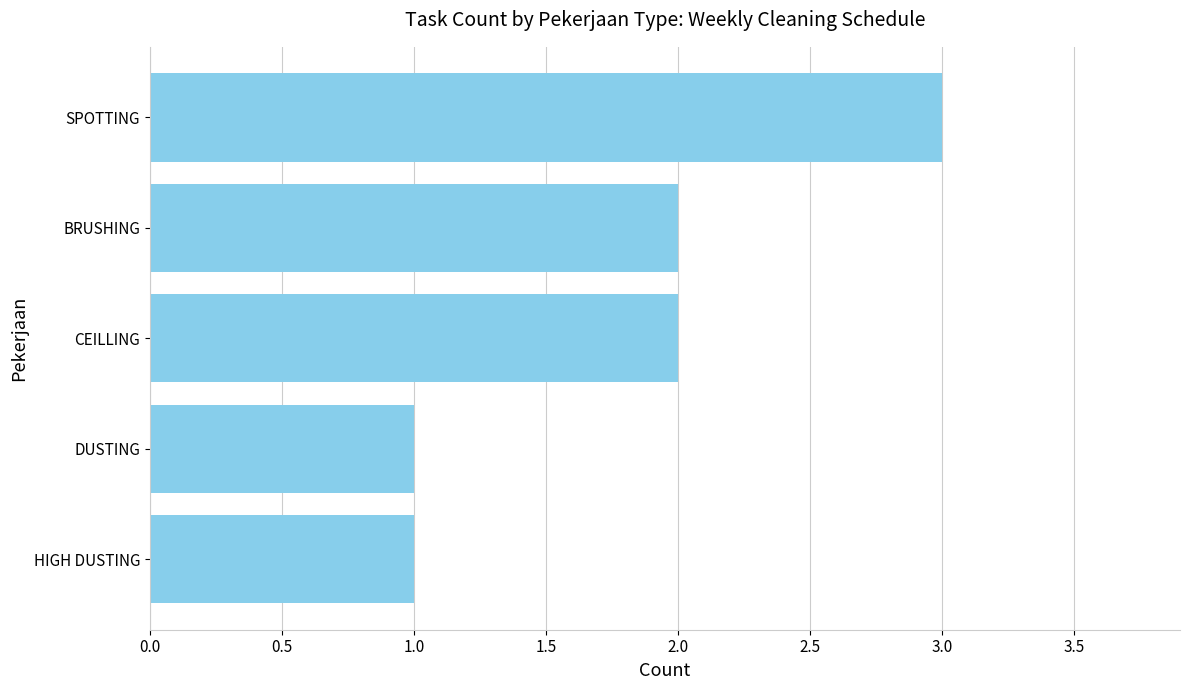

Reading bottom to top, extract all data points from this chart.

1	1	2	2	3